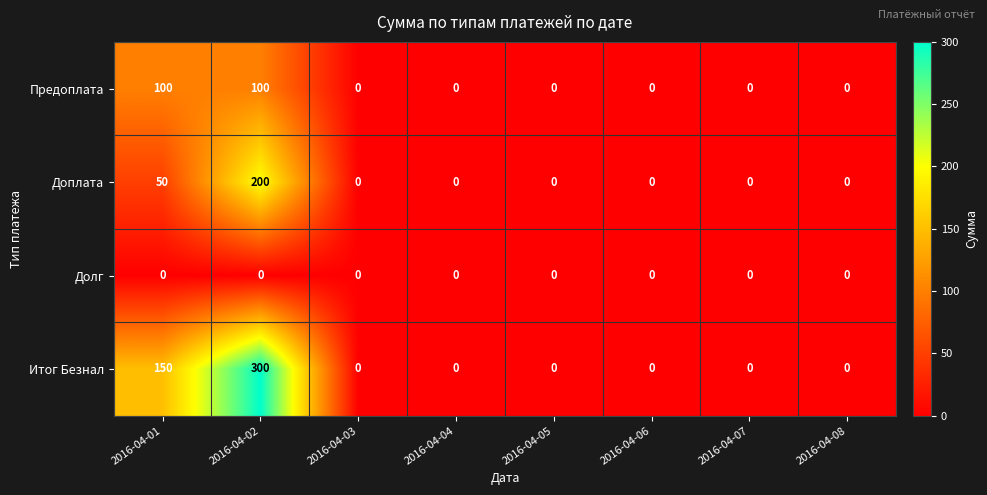

Is it true that Доплата equals 0 at 2016-04-03?

True